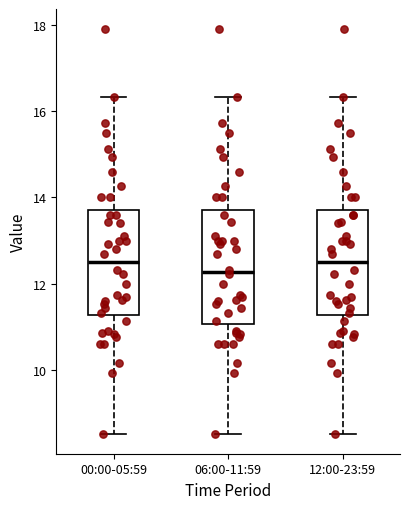

Where does the lower whisker of the box for 06:00-11:59 end on the y-axis? The values are not printed on the chart, so give them approximately, as read against the axis.

8.6